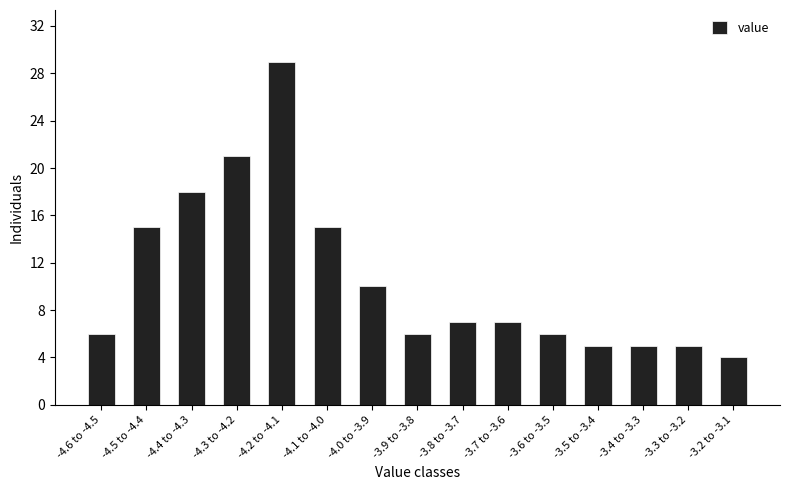

Reading left to right, list all the values displayed in this chart.

6	15	18	21	29	15	10	6	7	7	6	5	5	5	4